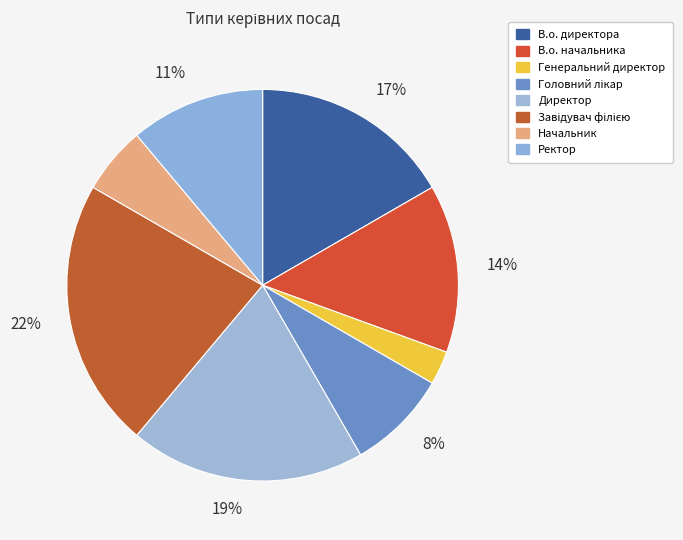

Which slice is the smallest?

Генеральний директор